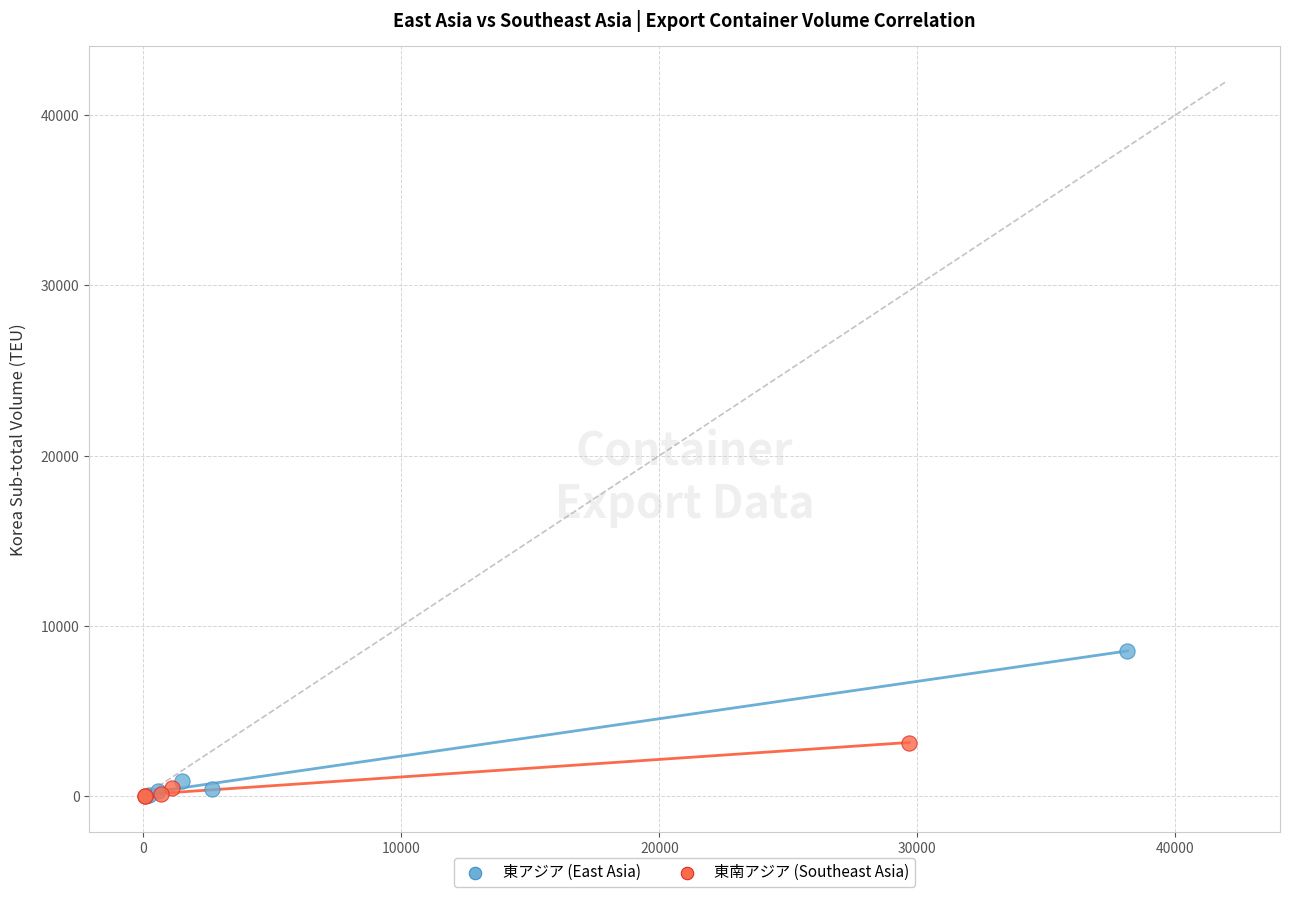

What are all the series names shown in the legend?

東アジア (East Asia), 東南アジア (Southeast Asia)